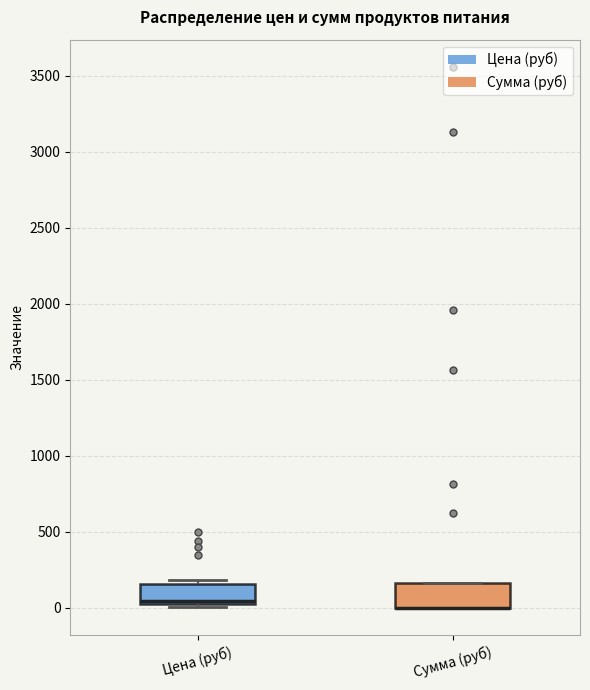

Where is the upper edge of the box for Цена (руб) on the y-axis? The values are not printed on the chart, so give them approximately, as read against the axis.

150